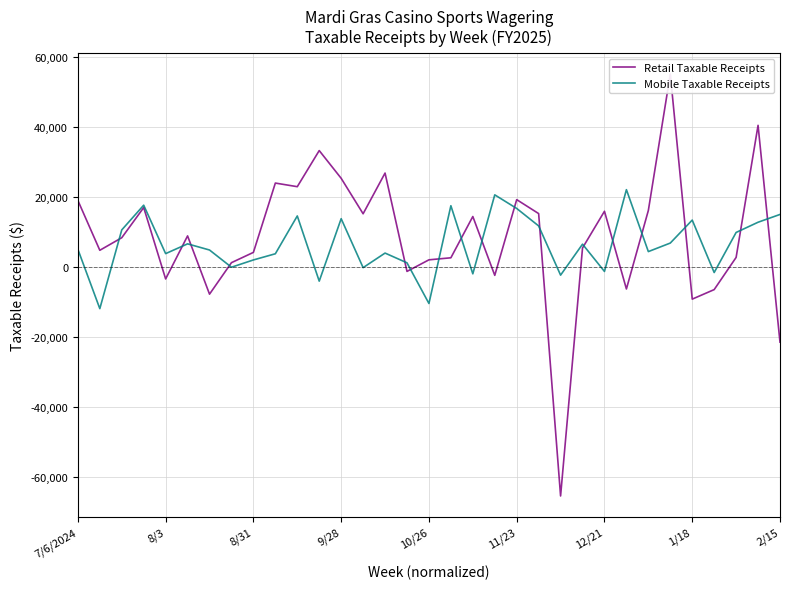

How many values in the Mobile Taxable Receipts series exceed 5079?

17